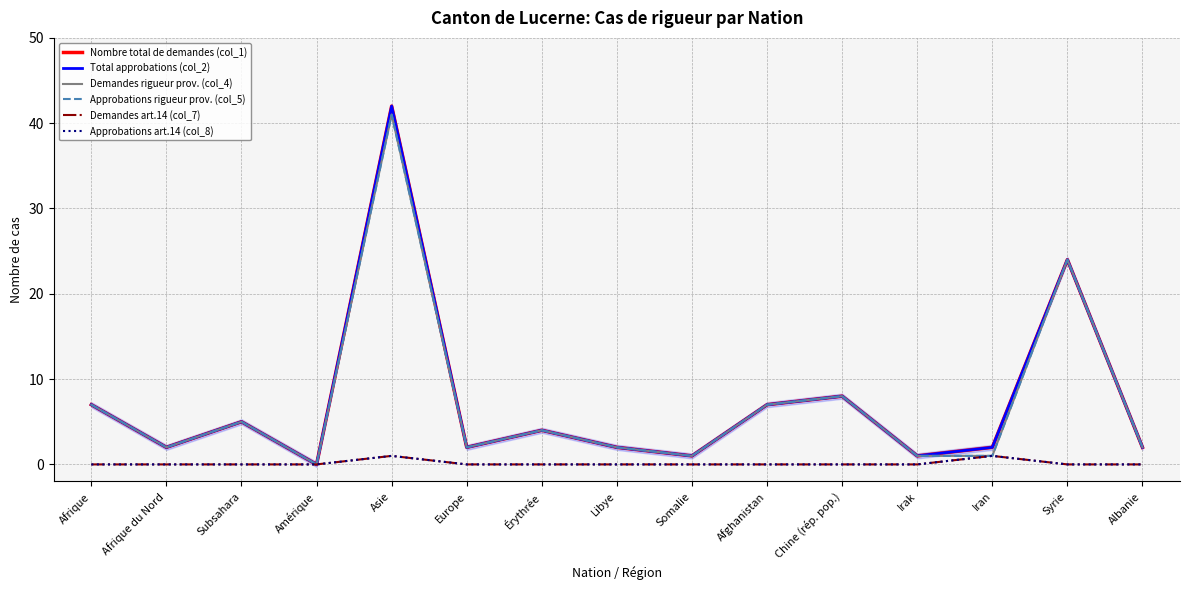

Rank the series by their maximum value, from lowest to highest.

Demandes art.14 (col_7), Approbations art.14 (col_8), Demandes rigueur prov. (col_4), Approbations rigueur prov. (col_5), Nombre total de demandes (col_1), Total approbations (col_2)